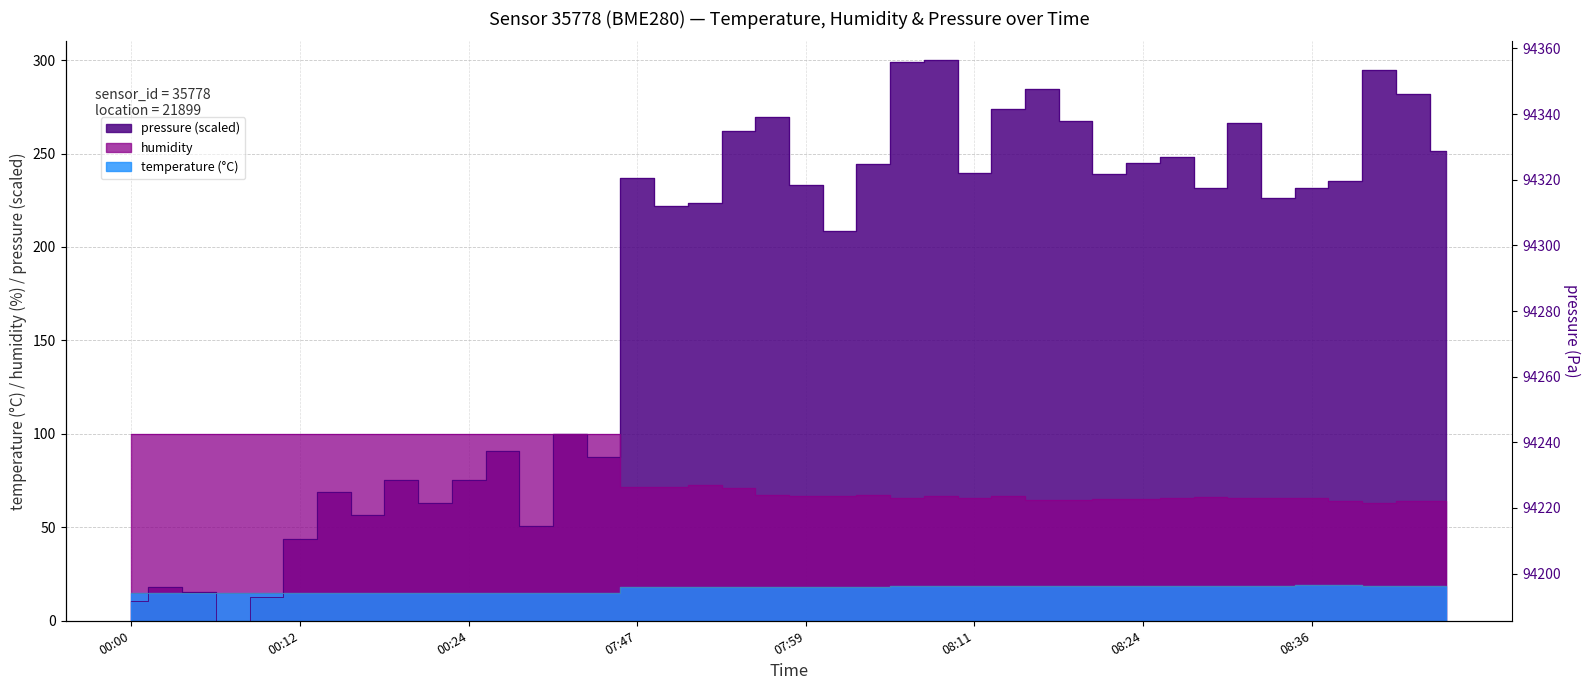

At which category does the chart reach its peak across all series?

08:09